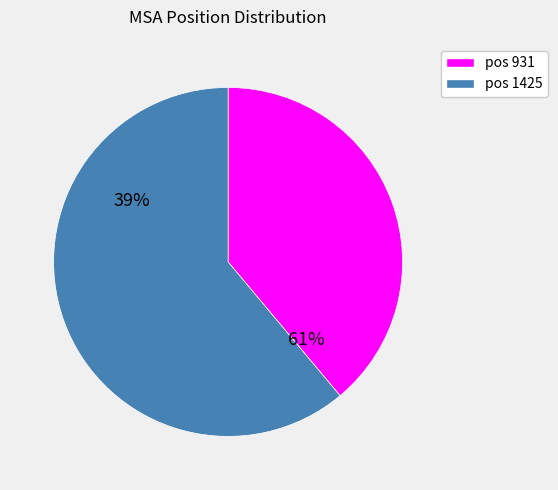

Does 931 represent more than half of the total?

No